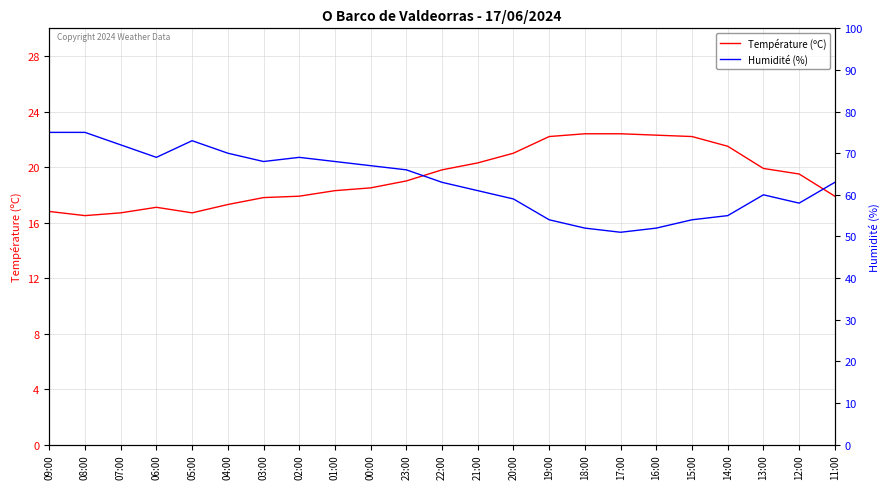

Where is the first local maximum for Température (ºC)?

06:00